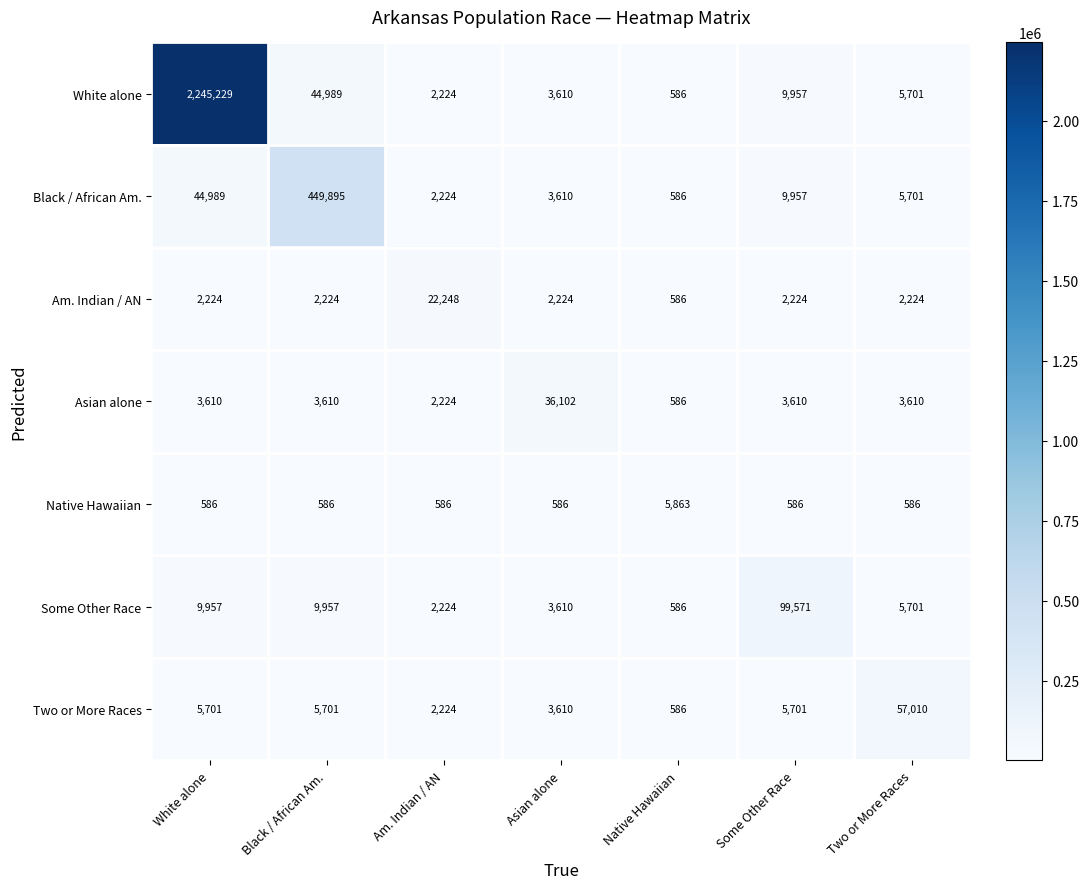

What is the spread (max minus min) of values at Am. Indian / AN?

21662